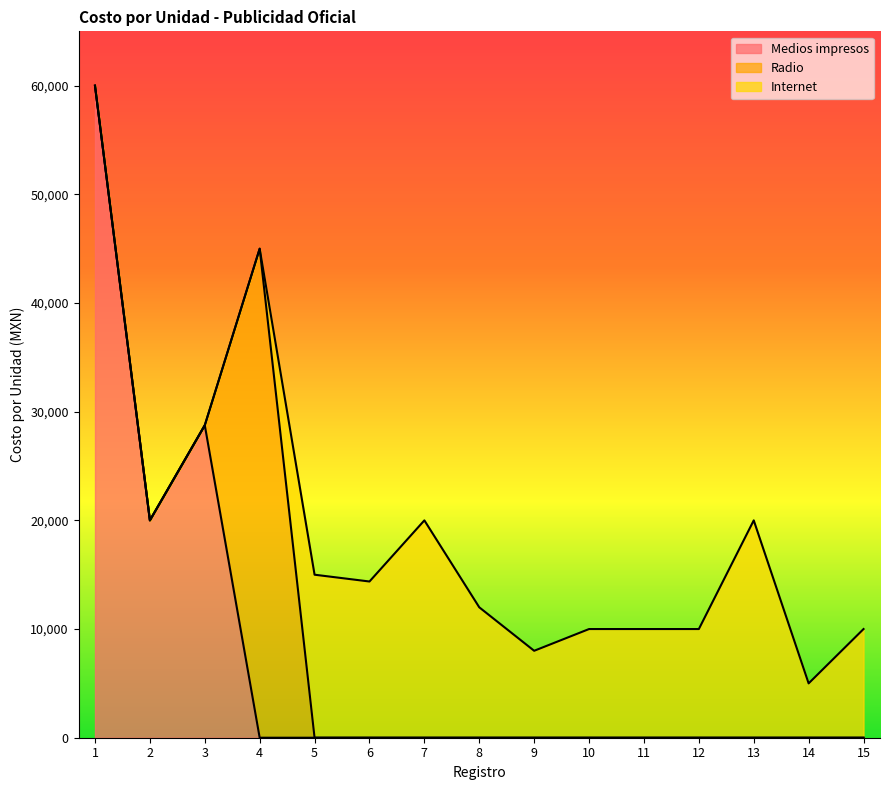

How many data points in Costo por unidad are less than 14375?

7